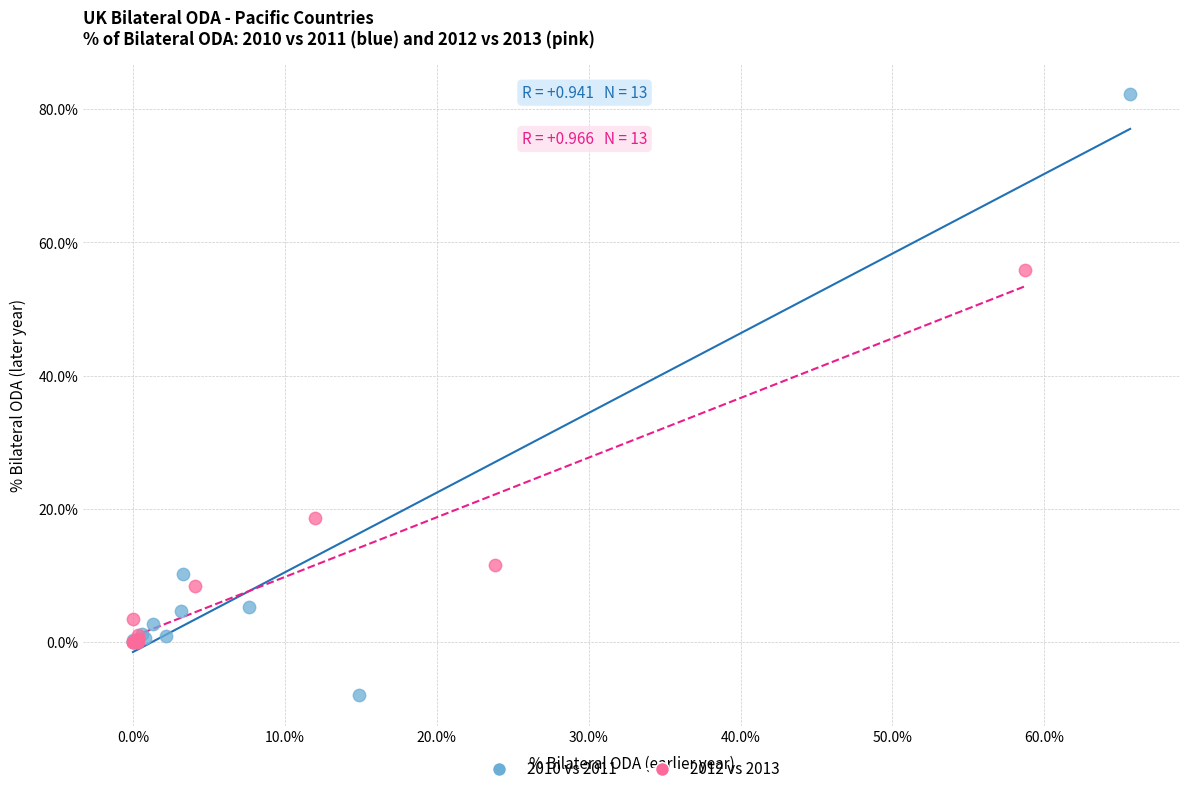

Which series has the widest spread of Y values?

2010 vs 2011